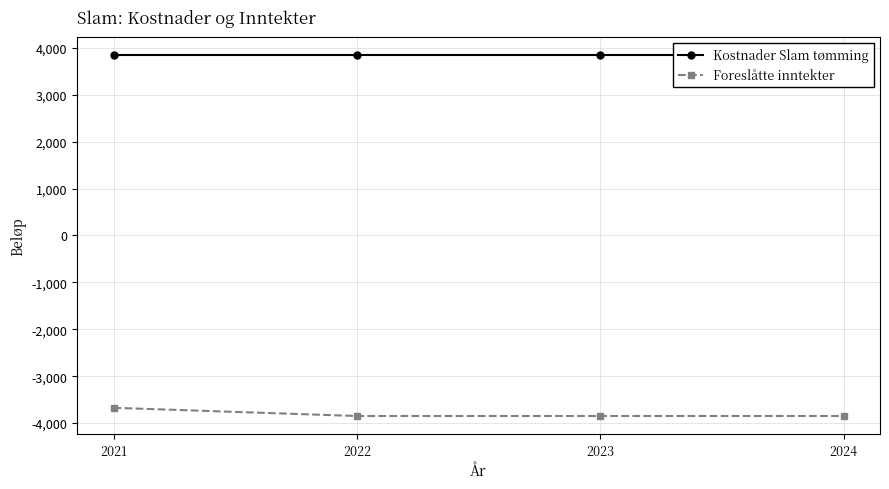

Which series changed the most between 2023 and 2024?

Kostnader Slam tømming